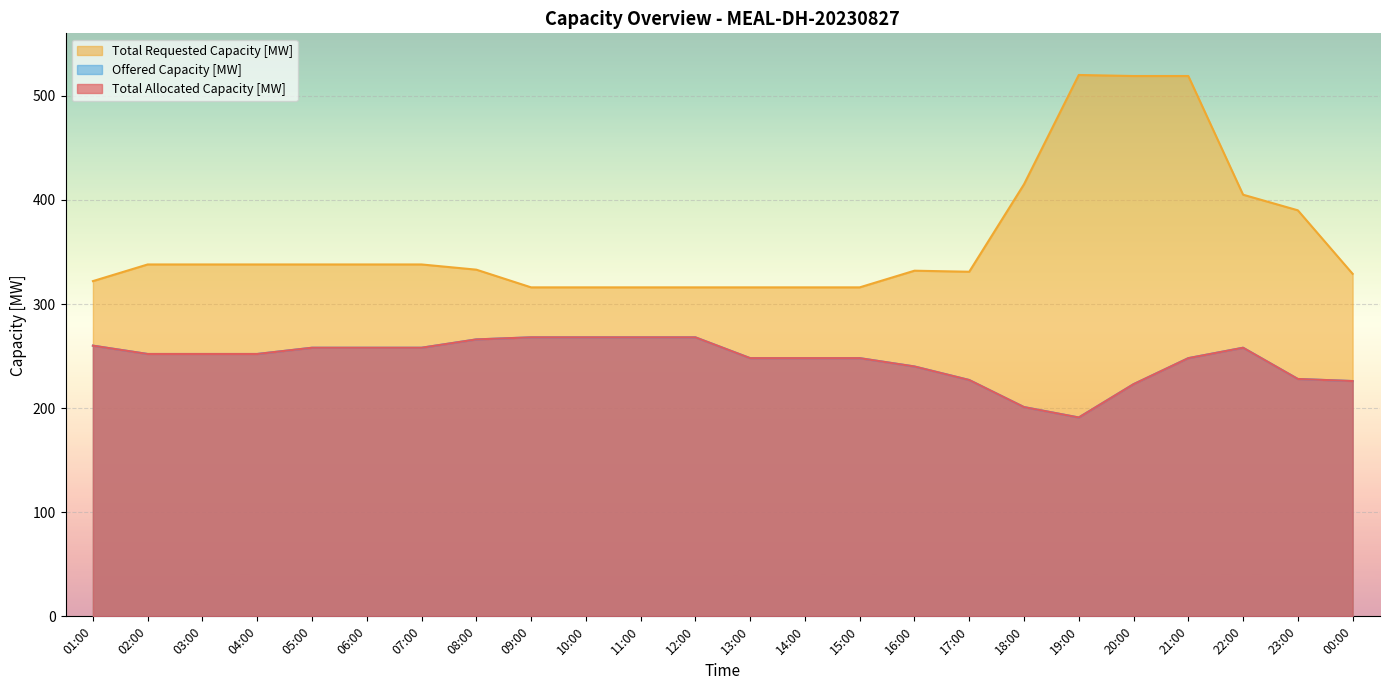

What are all the series names shown in the legend?

Offered Capacity [MW], Total Requested Capacity [MW], Total Allocated Capacity [MW]